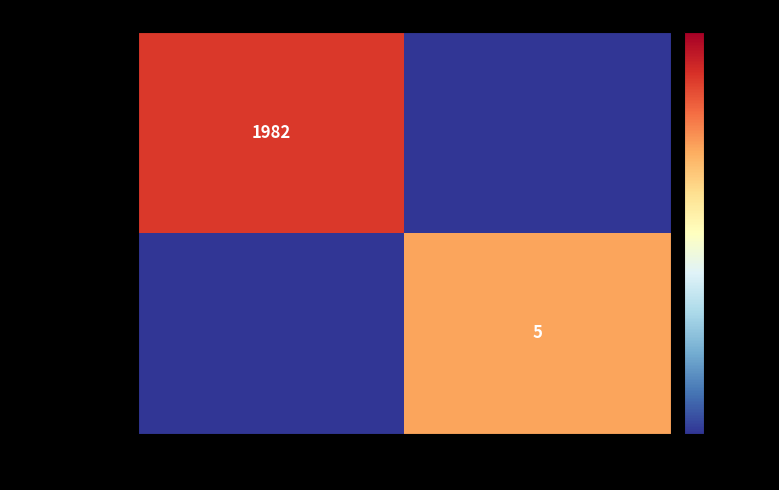

Is the value of b7ed54ab7b79… at -1 greater than the value of 49f79d63e01d… at 1?

Yes